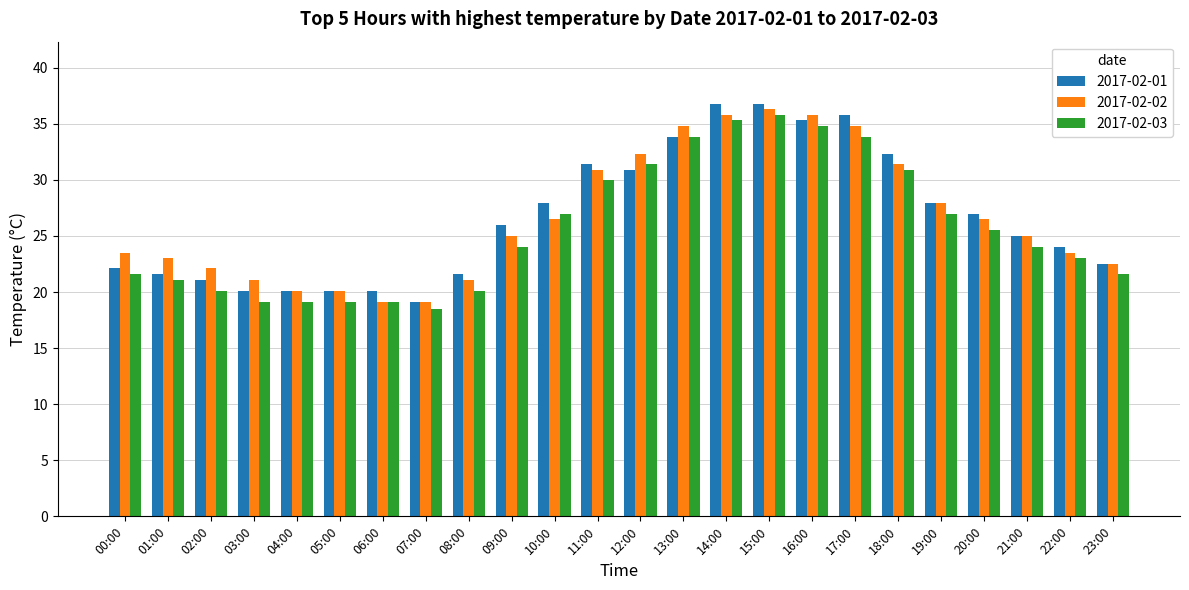

Is it true that 2017-02-01 equals 20.1 at 03:00?

True